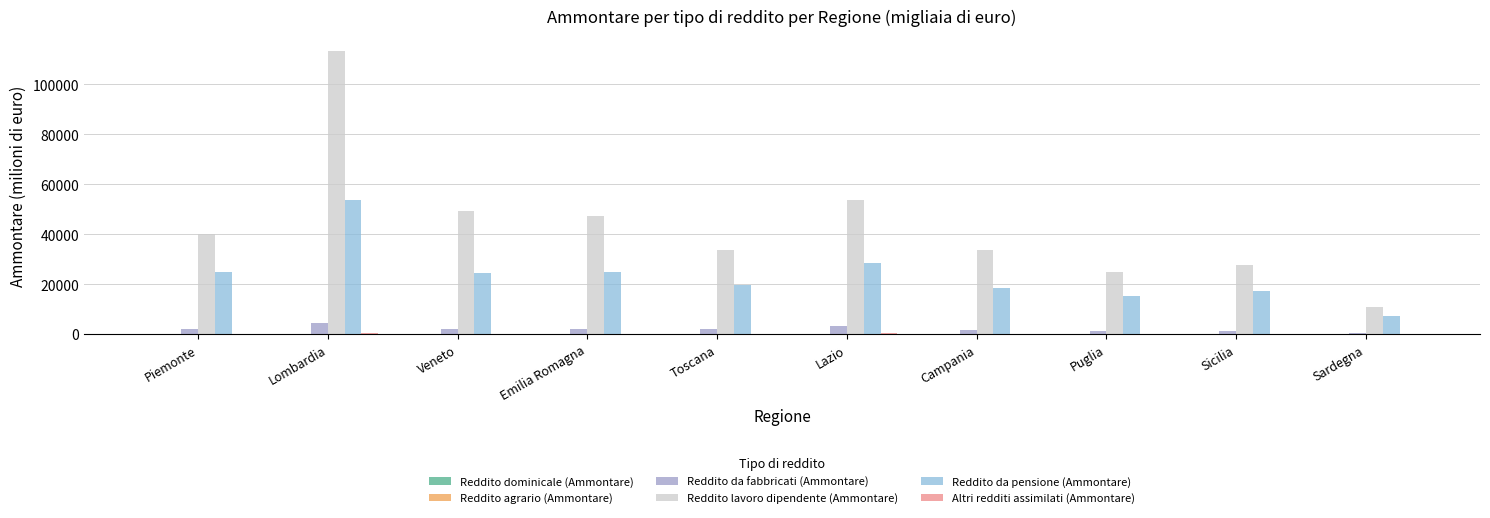

How many distinct data groups are displayed?

6